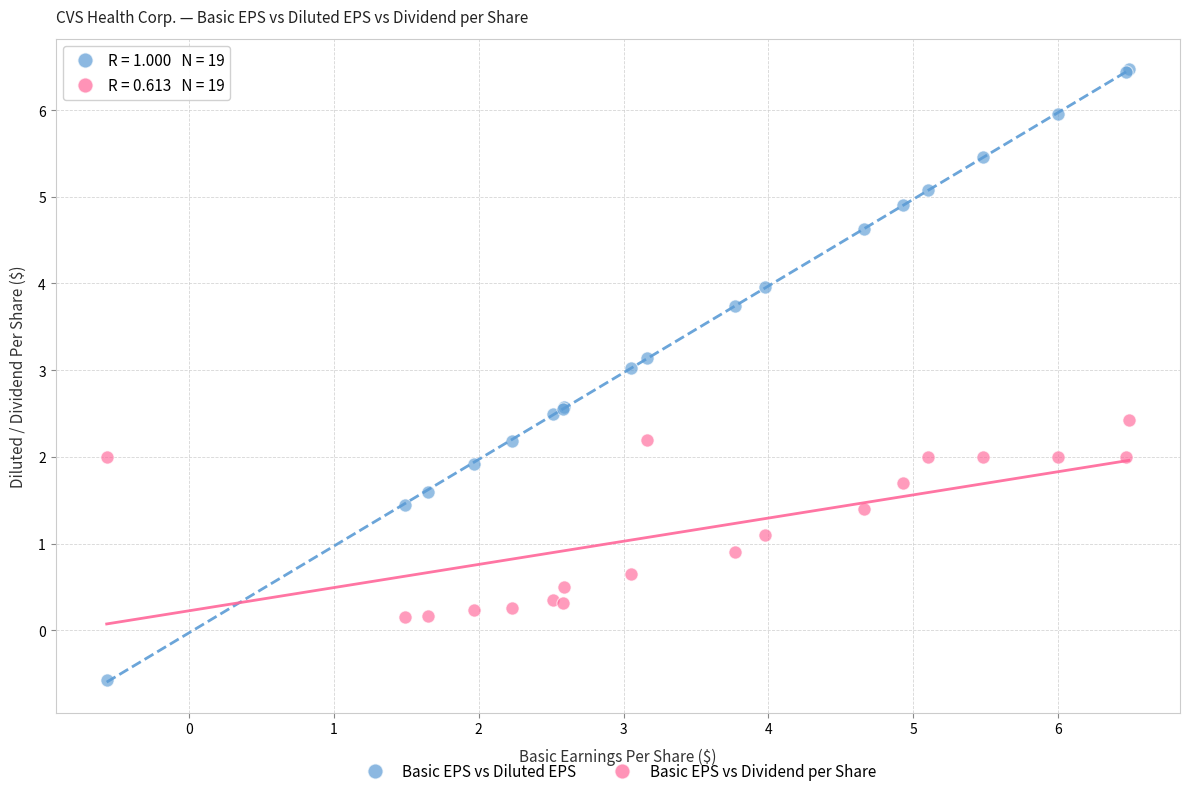

Which series reaches the maximum Y coordinate?

Basic EPS vs Diluted EPS